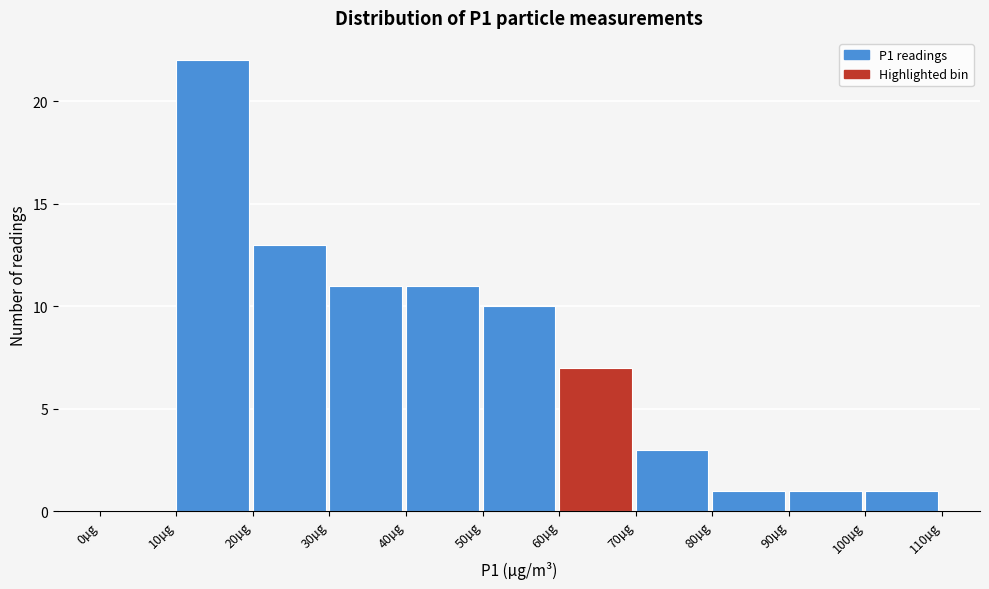

Reading left to right, list every bar in this chart as the range it spans on the x-axis followed by its height. The values are not printed on the chart, so give them approximately, as read against the axis.

0 to 10: 0
10 to 20: 22
20 to 30: 13
30 to 40: 11
40 to 50: 11
50 to 60: 10
60 to 70: 7
70 to 80: 3
80 to 90: 1
90 to 100: 1
100 to 110: 1